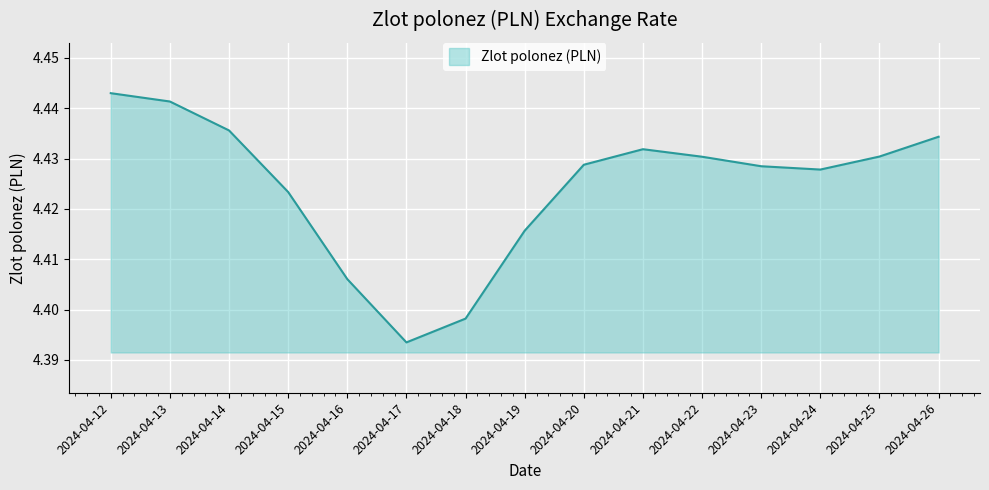

Where is the data nearest to the value 4?

2024-04-17